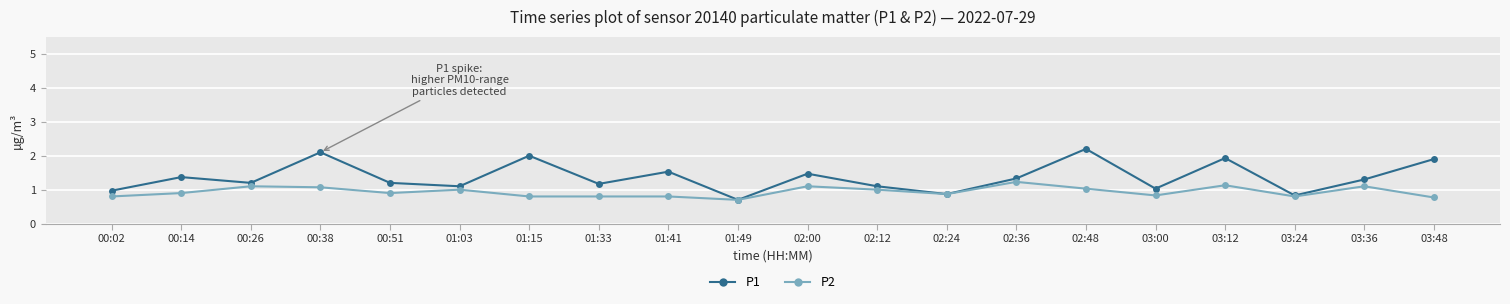

Is it true that P2 equals 1.1 at 01:15?

False